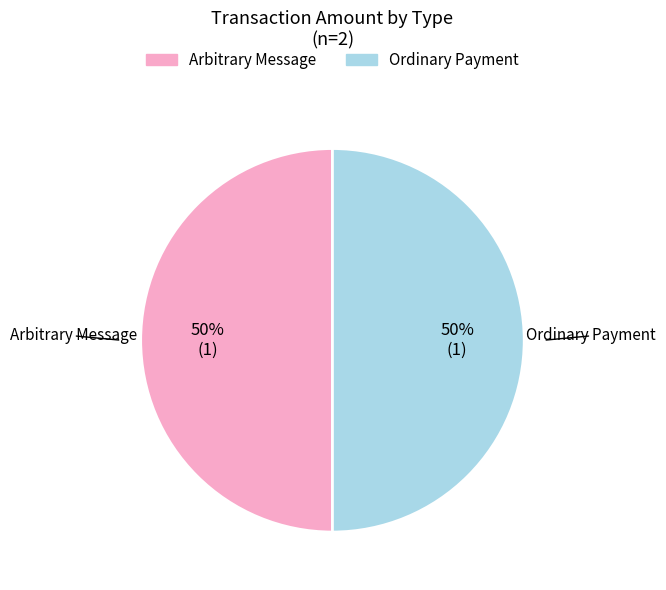

What is the ratio of the value at Arbitrary Message to the value at Ordinary Payment?

1.0